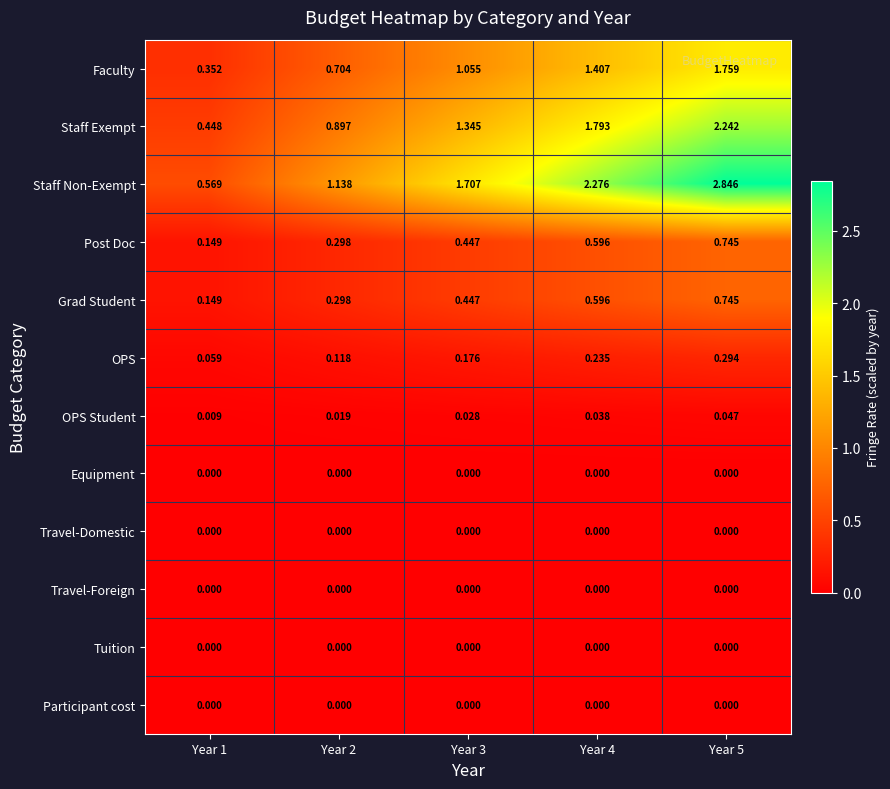

Between Year 3 and Year 5, which series saw the biggest shift?

Staff Non-Exempt